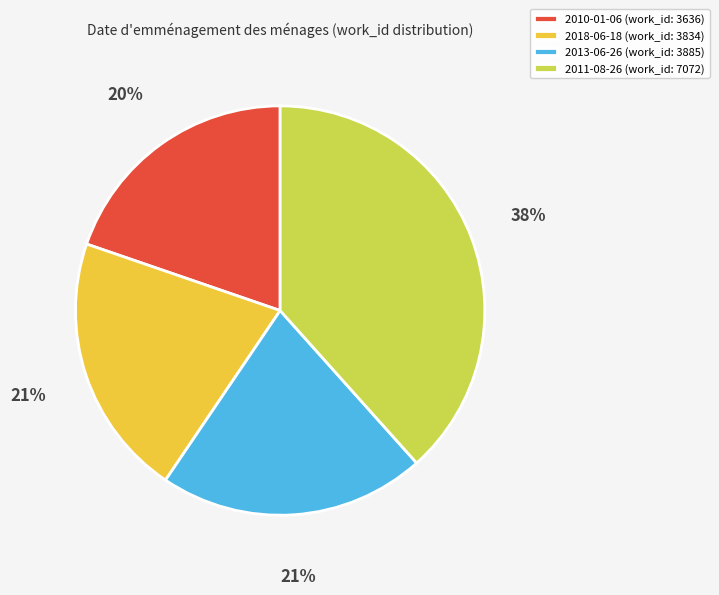

The 2011-08-26 slice represents 38% of the pie. True or false?

True